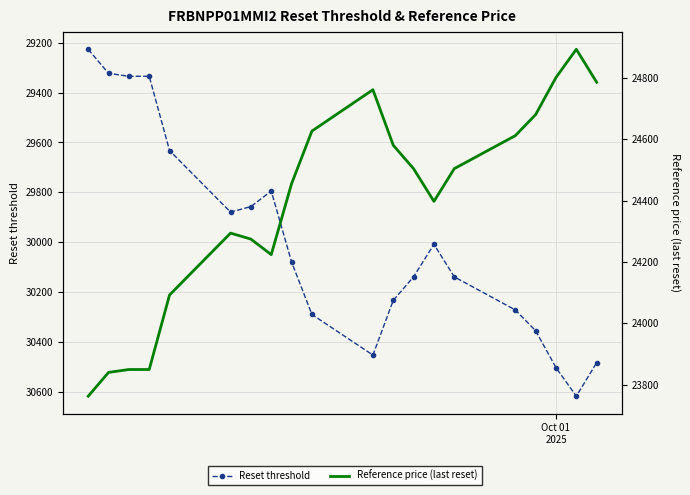

List the series in order of their overall mean, lowest first.

Reference price (last reset), Reset threshold